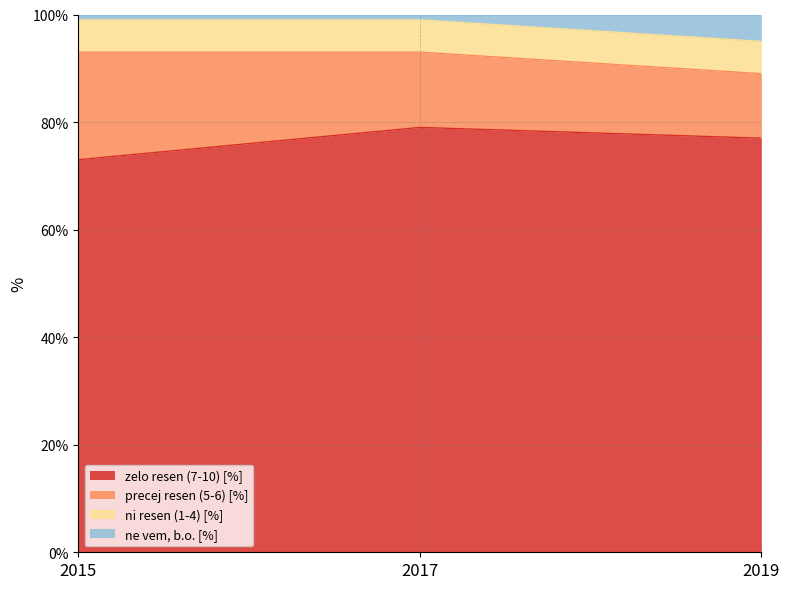

The zelo resen (7-10) [%] series shows 97 at 2015. True or false?

False